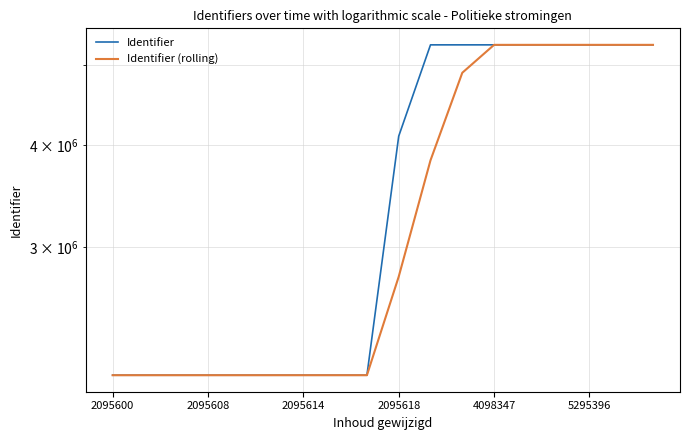

Rank the series by their maximum value, from lowest to highest.

Identifier (rolling), Identifier